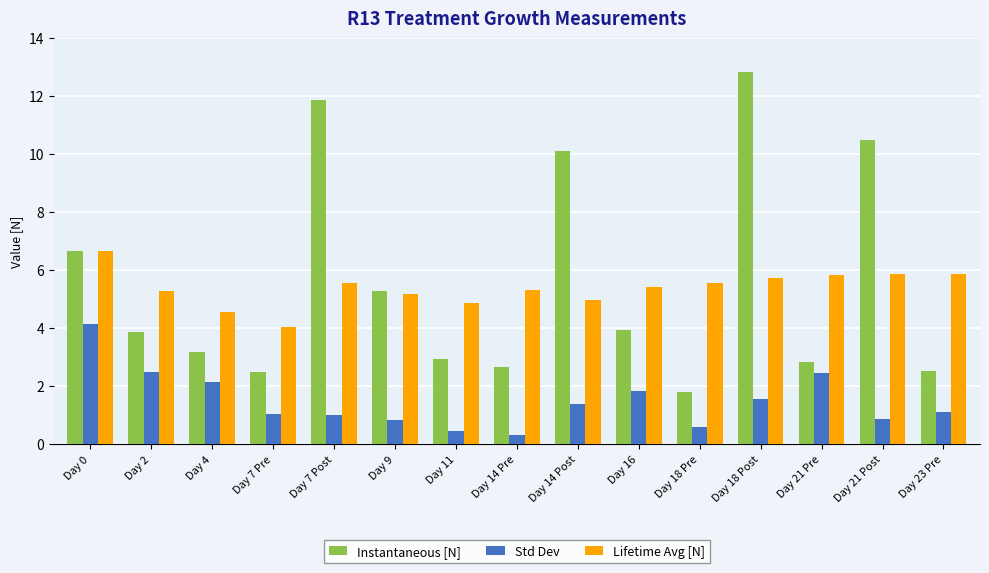

What is the sum of the Std Dev values at Day 7 Pre and Day 0?

5.2